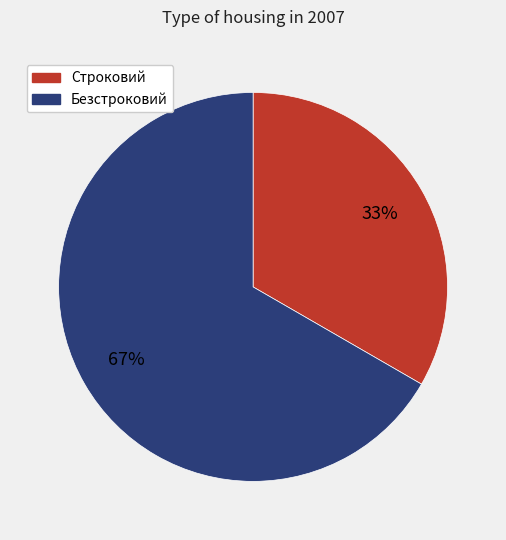

To the nearest percent, what portion does Строковий represent?

33%